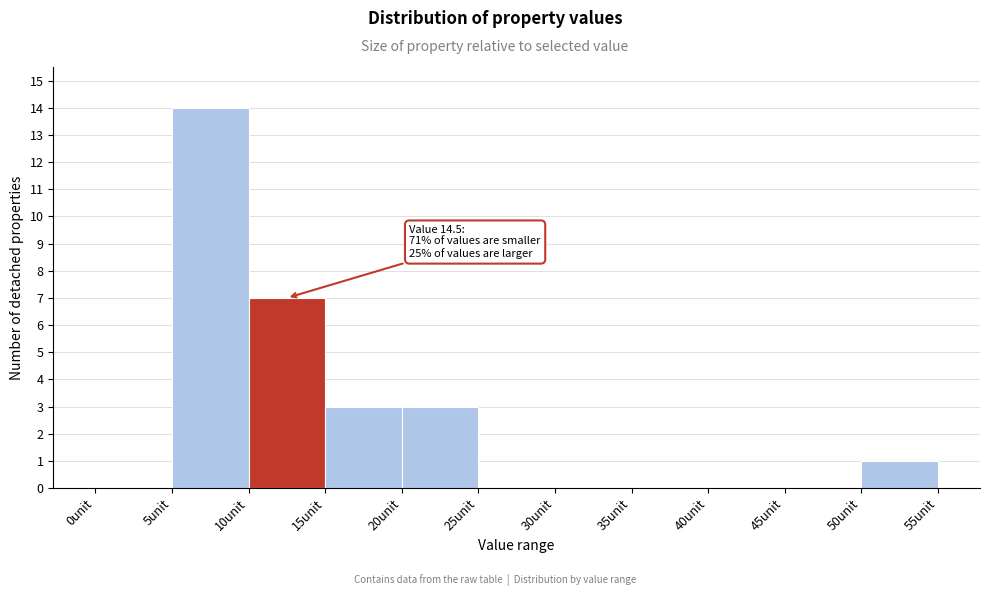

Over which range of the x-axis is the bar tallest?

5 to 10